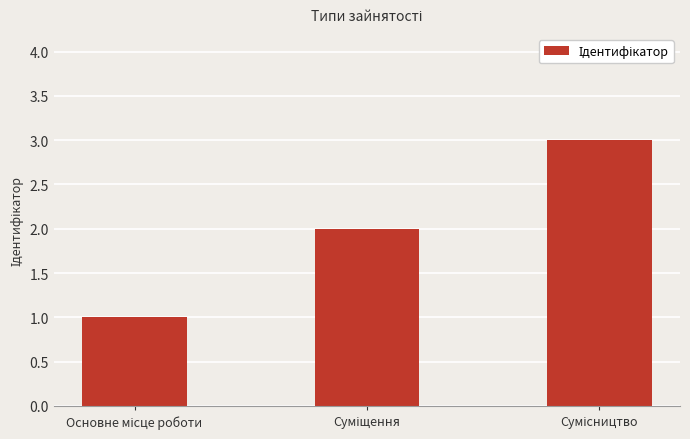

What is the sum of all values?

6